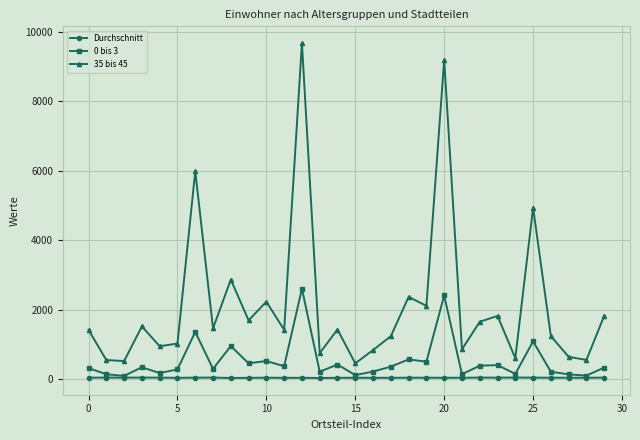

True or false: Durchschnitt has more than 1 points higher than both neighbors.

True